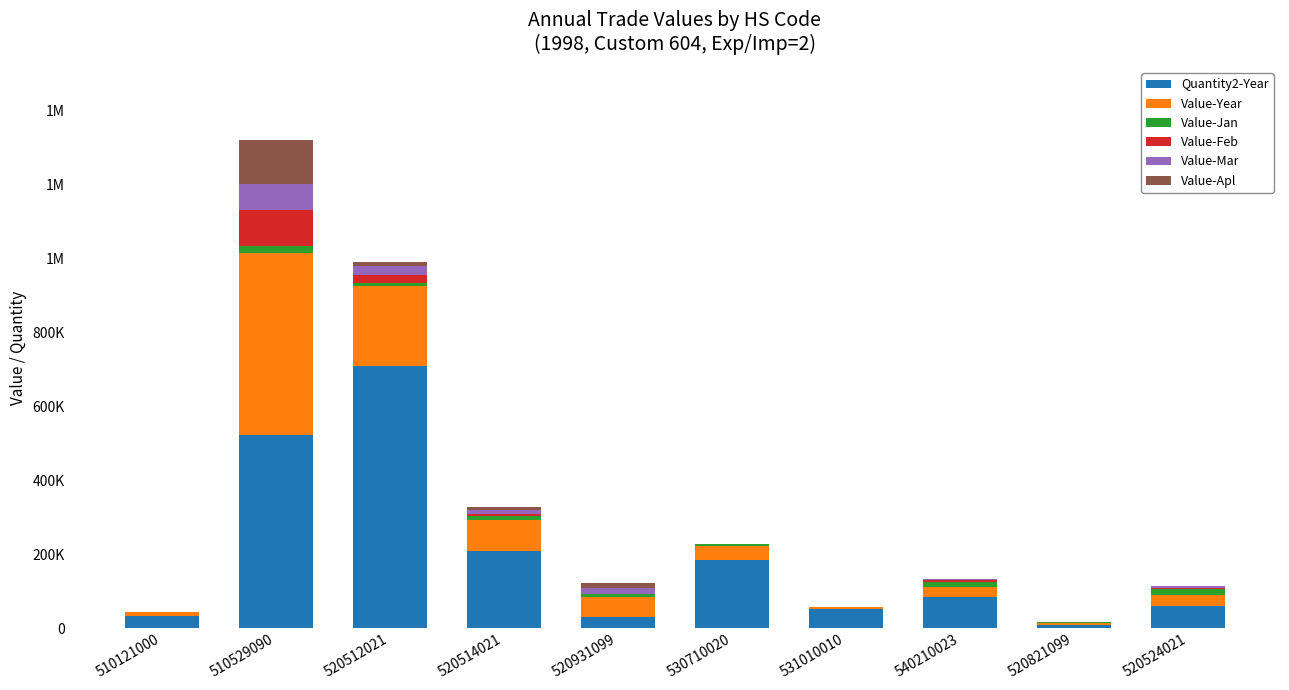

Which has a higher value, 510121000 or 520512021?

520512021